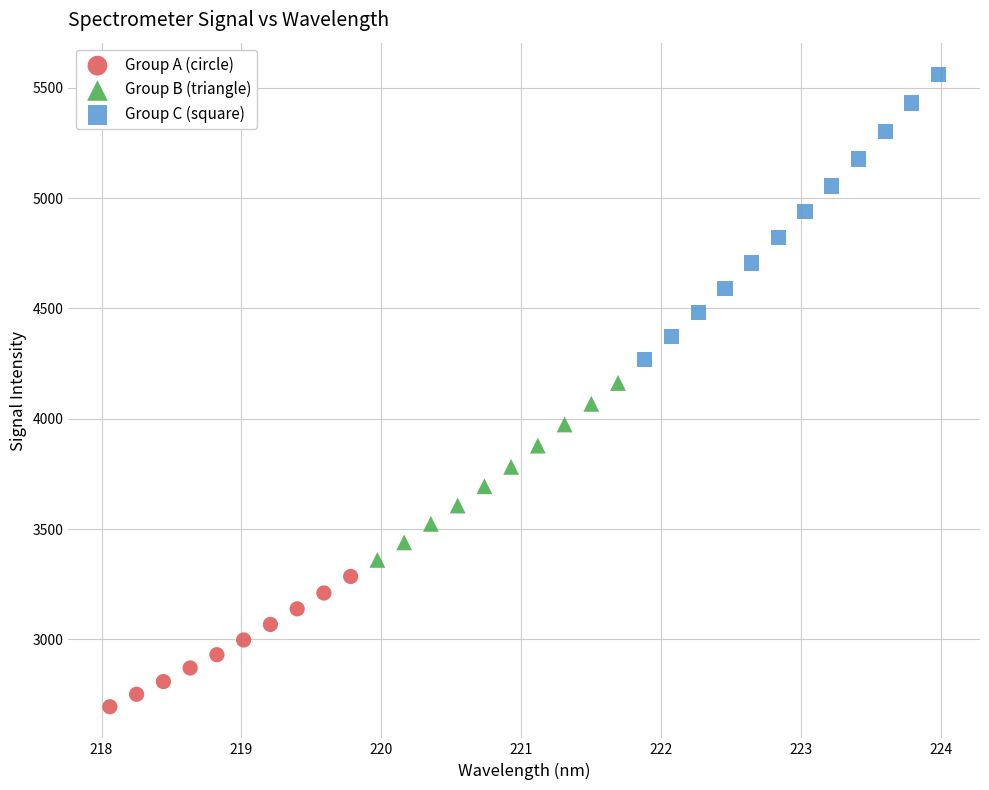

Which series has the largest Y range (max minus min)?

Group C (square)